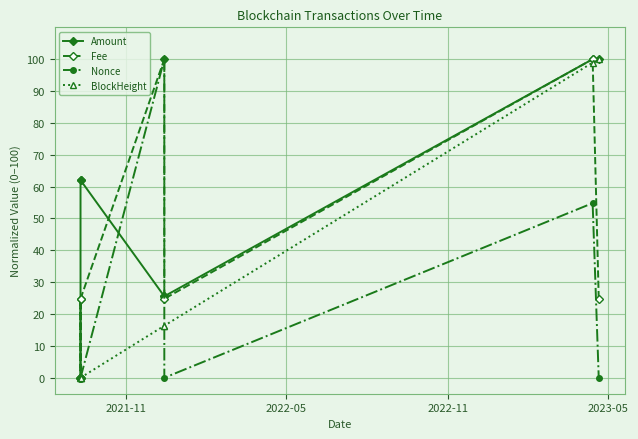

How many data points in BlockHeight are above 16?

4